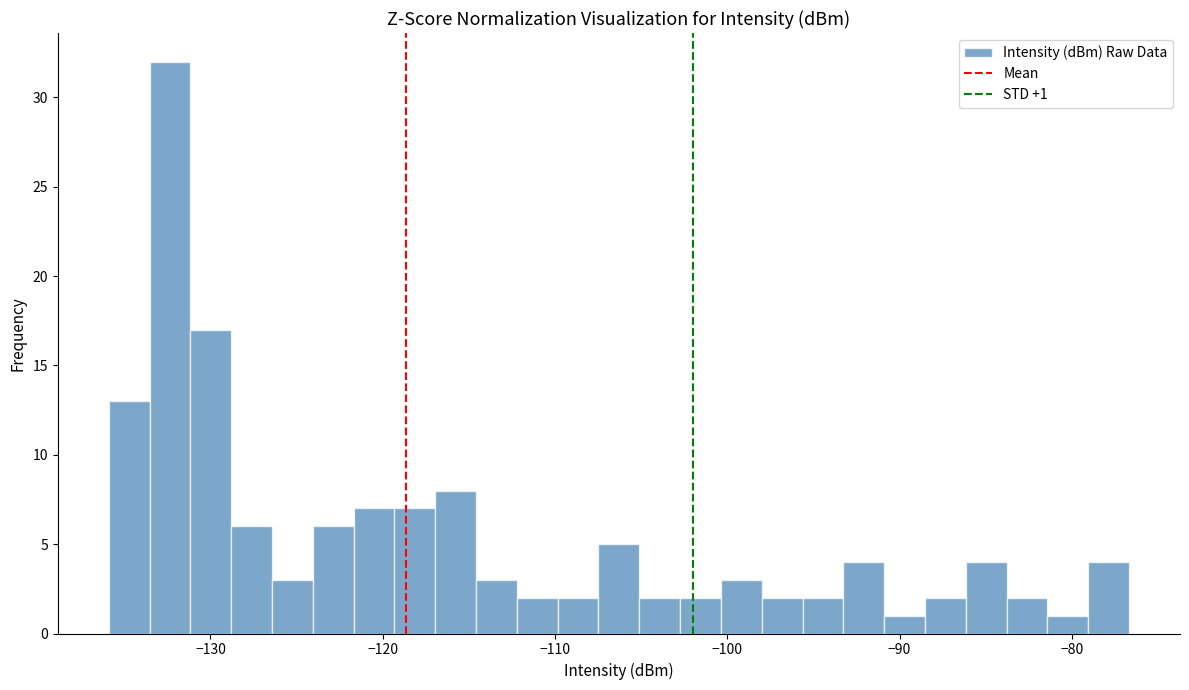

Read against the x-axis, roughly where is the centre of the tallest bar?

-132